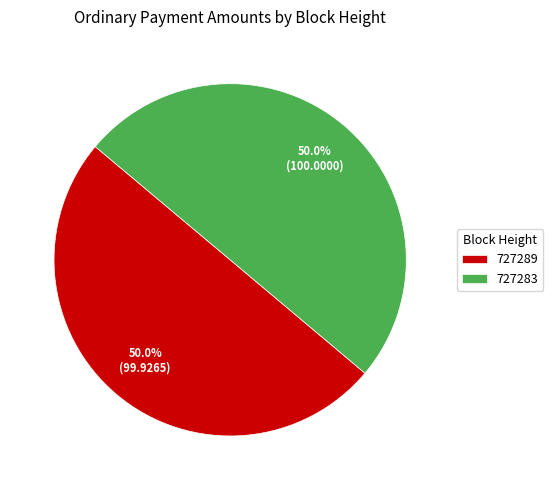

True or false: 727283 accounts for 50% of the total.

True